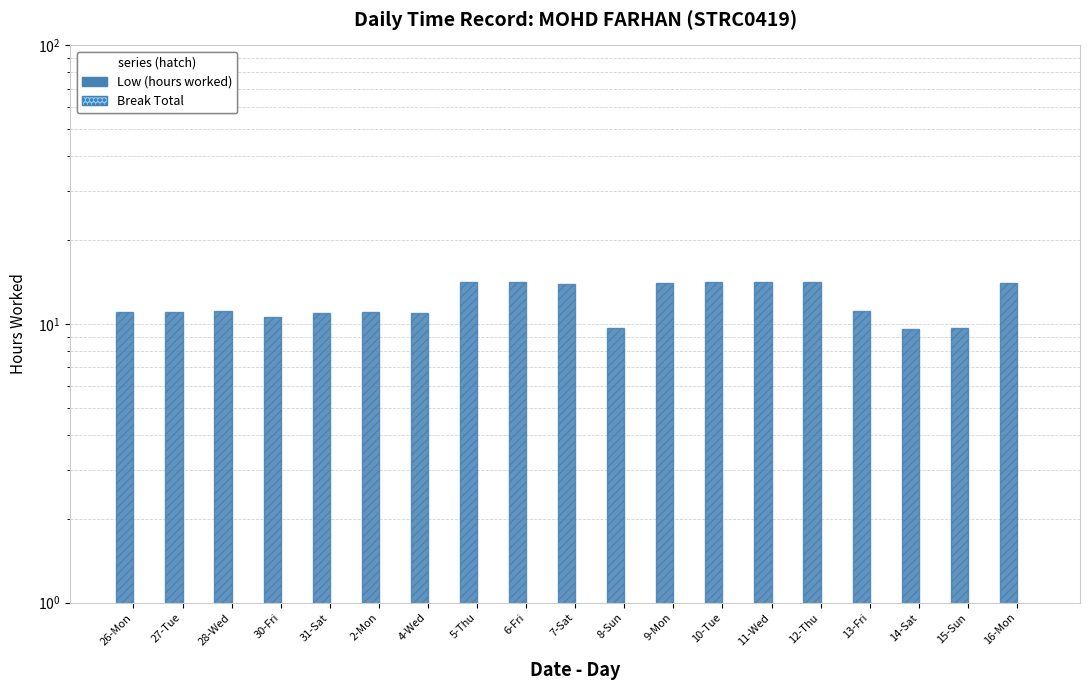

What position from the right is 2-Mon?

14